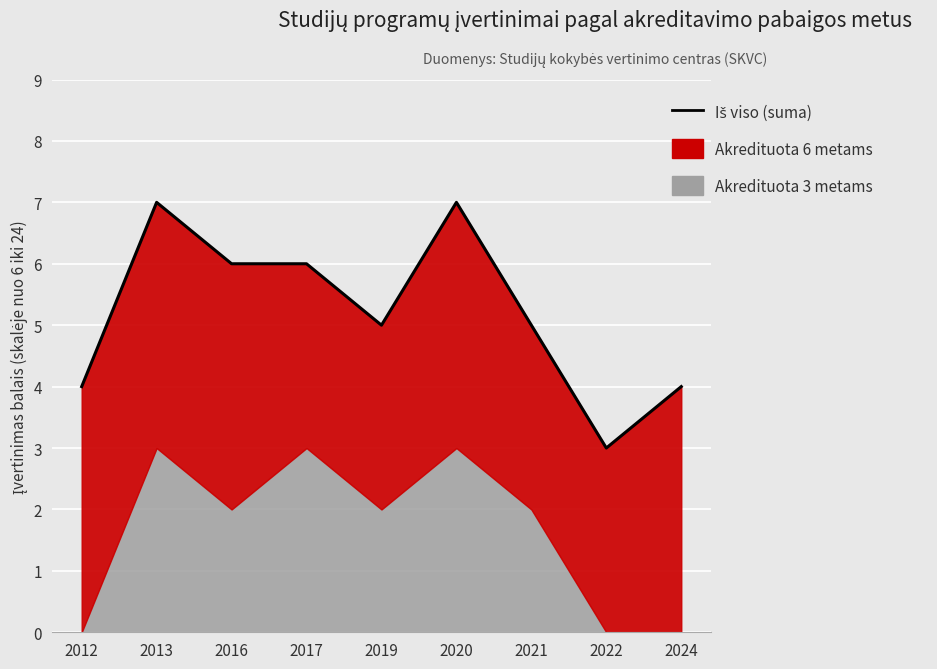

At which category does the chart reach its minimum across all series?

2022